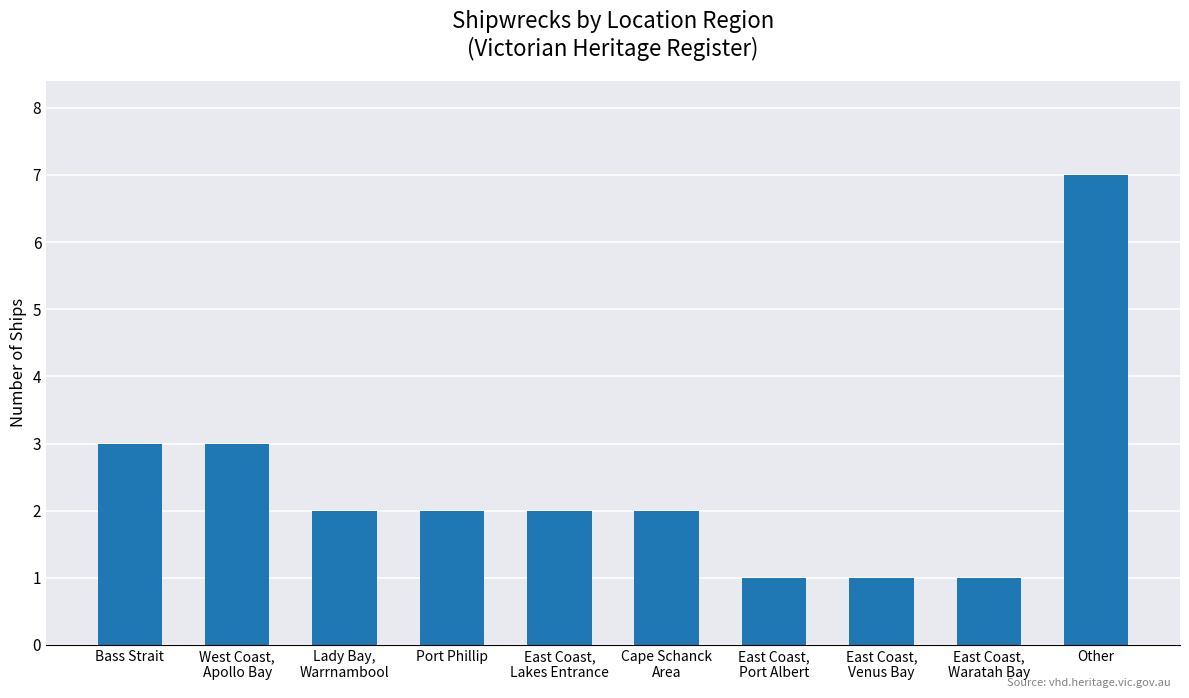

What is the label of the 1st bar from the right?

Other